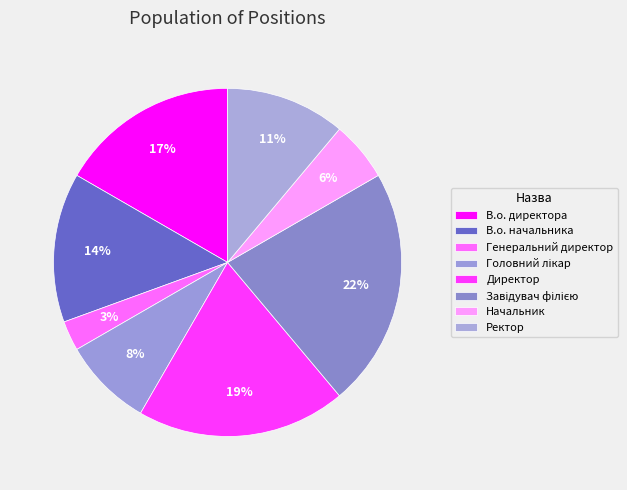

True or false: В.о. начальника accounts for 3% of the total.

False